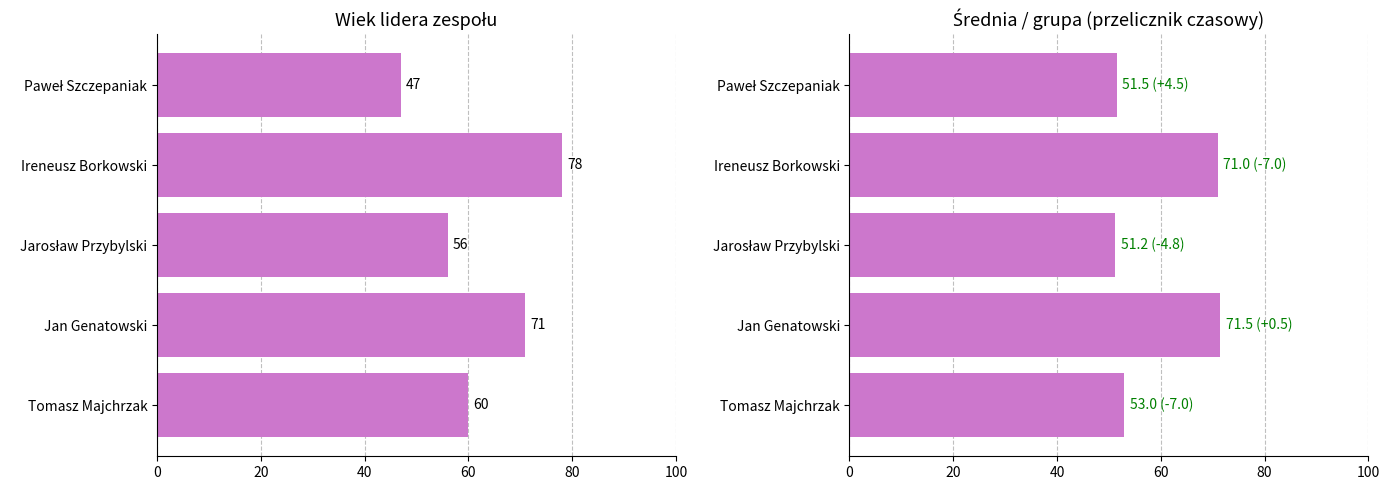

What is the value of the Wiek bar at the 3rd from the left?

56.0